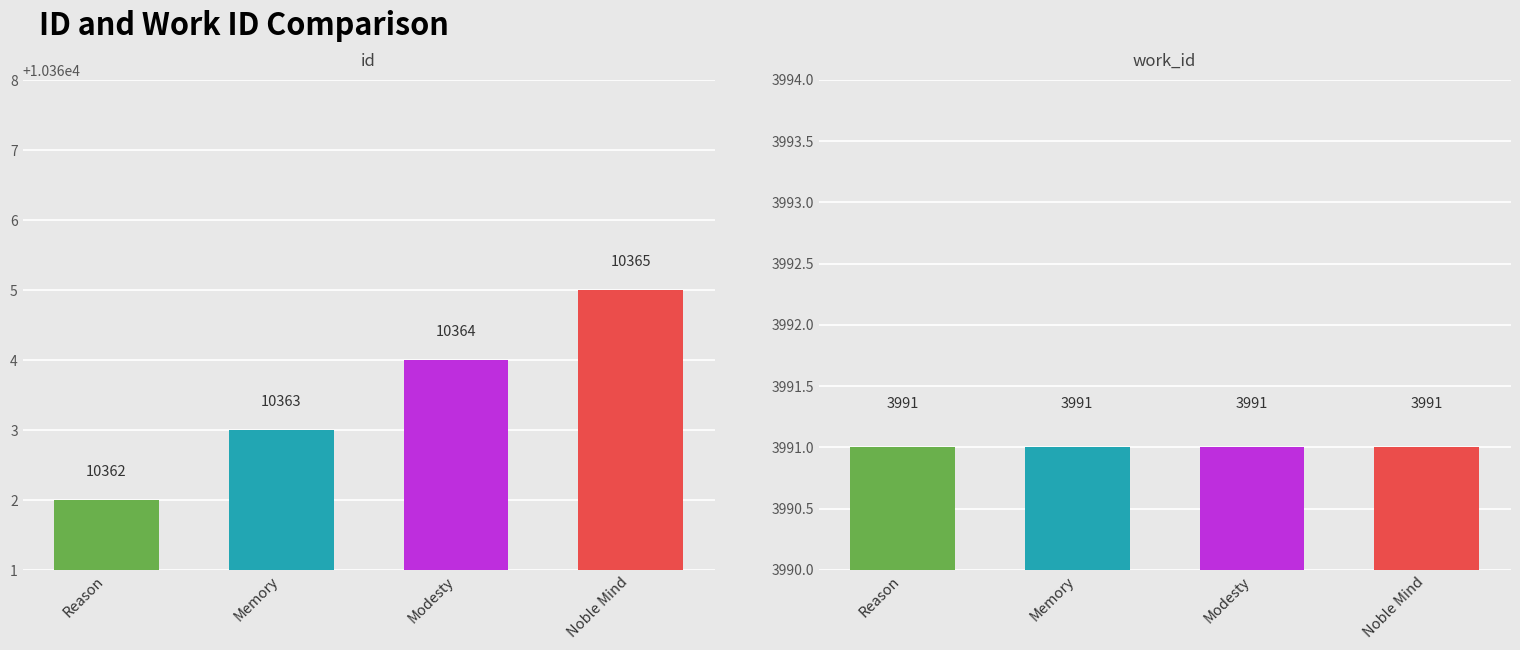

The value of work_id at Reason is 3991. True or false?

True